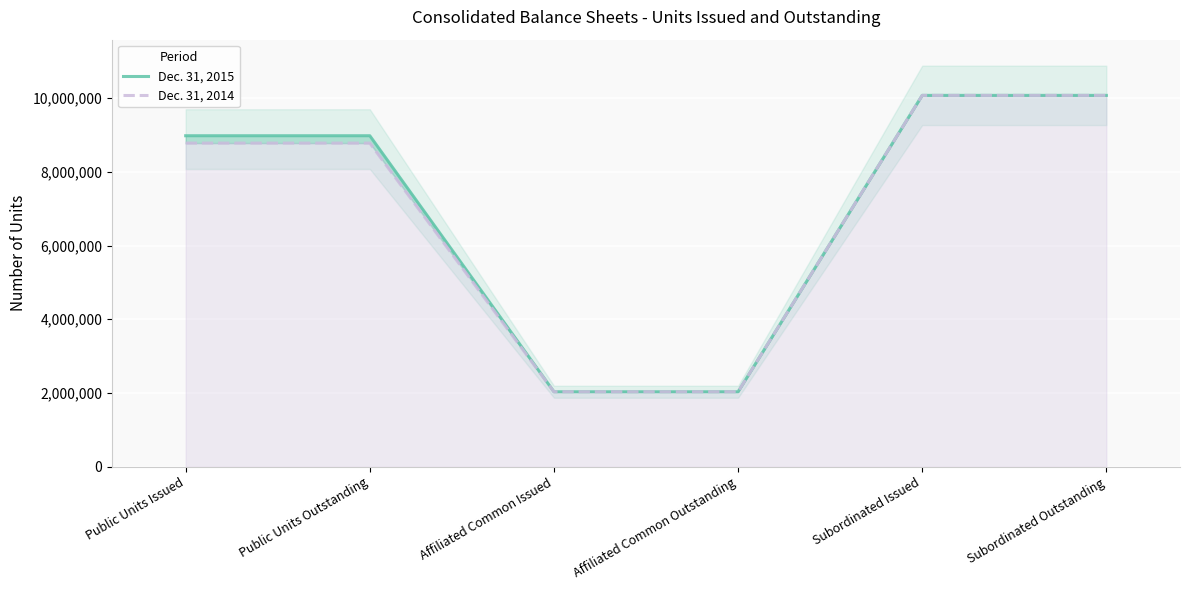

At which label is Dec. 31, 2014 closest to 6053174?

Public Units Issued